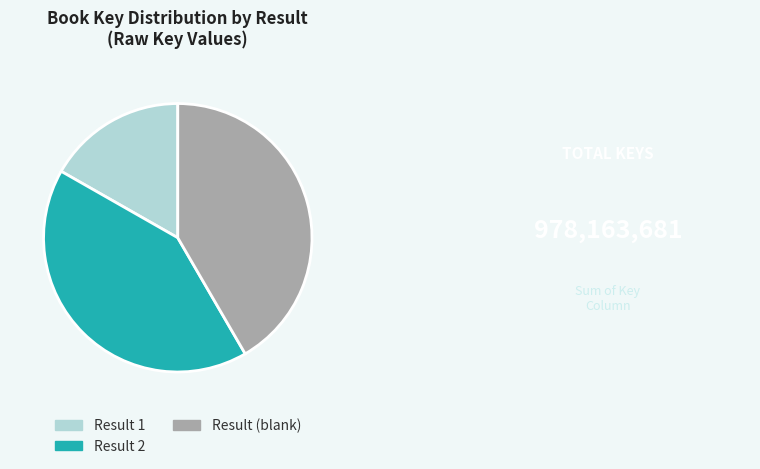

Between Result 1 and Result 2, which is larger?

Result 2